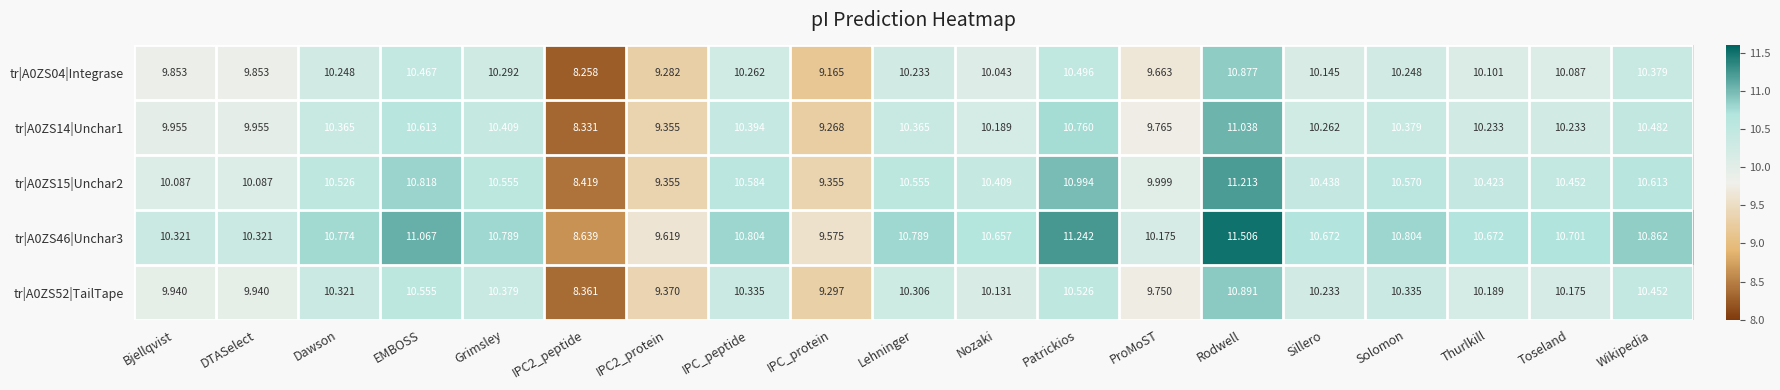

At which category is the sum across all series the highest?

Rodwell